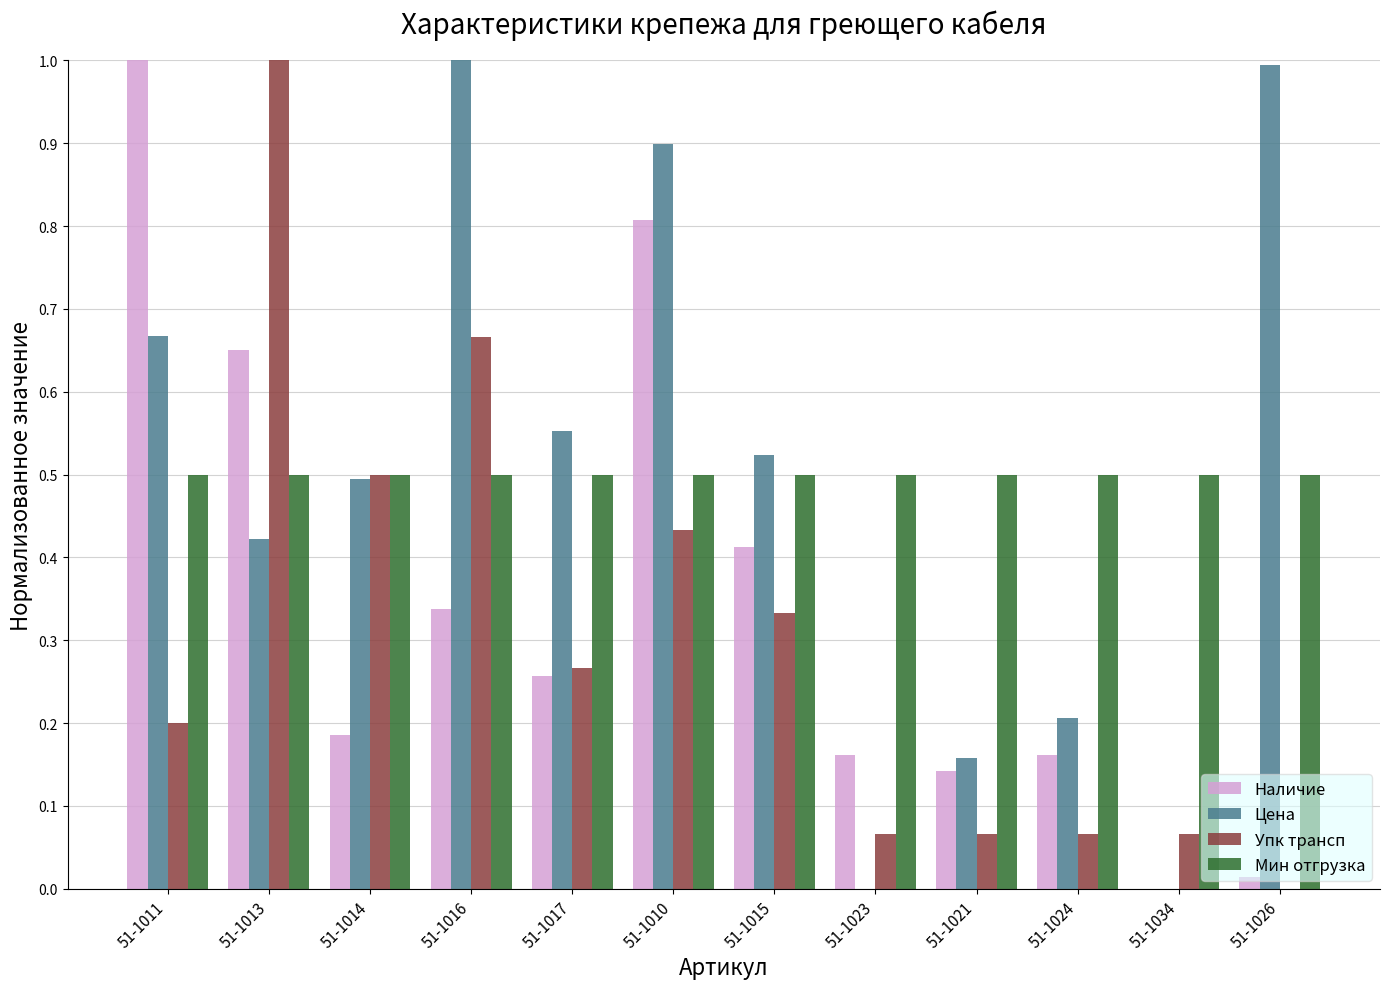

Is the value of Мин отгрузка at 51-1013 greater than the value of Упк трансп at 51-1026?

Yes